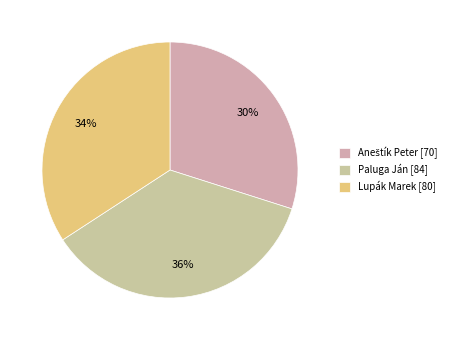

What is the largest slice in the pie chart?

Paluga Ján